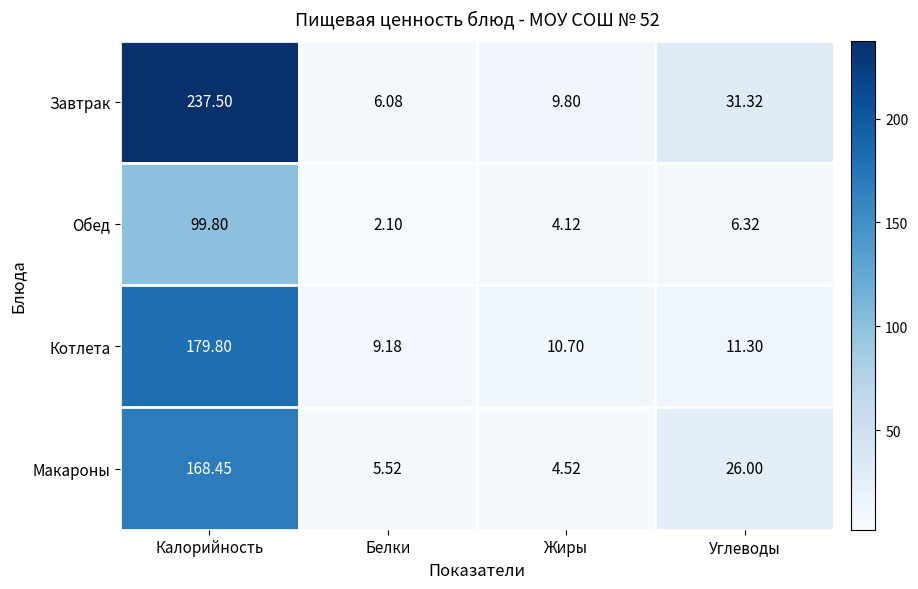

Which category has the highest value in the Макароны series?

Калорийность